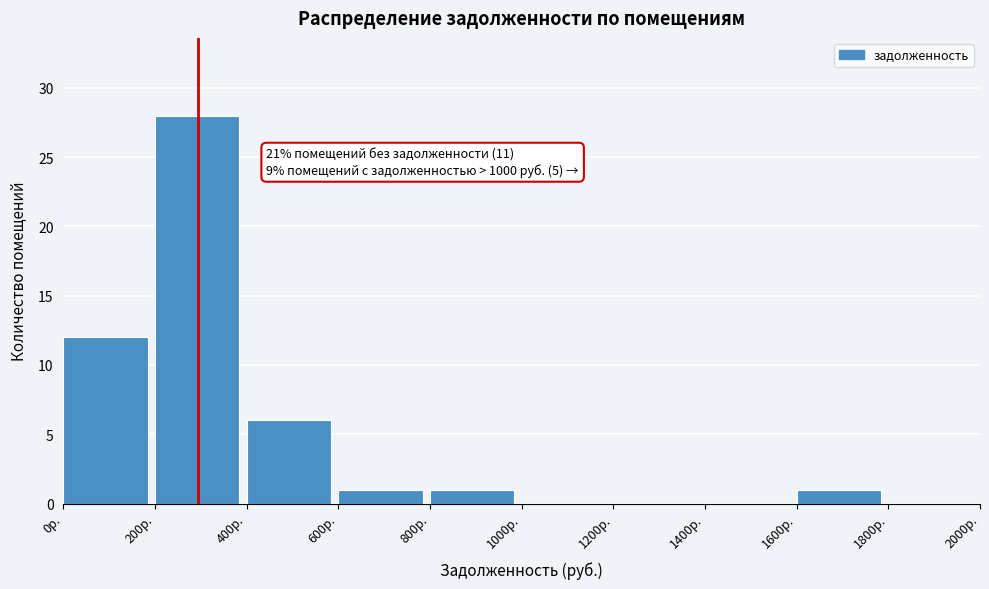

Which range on the x-axis has the tallest bar?

200 to 400